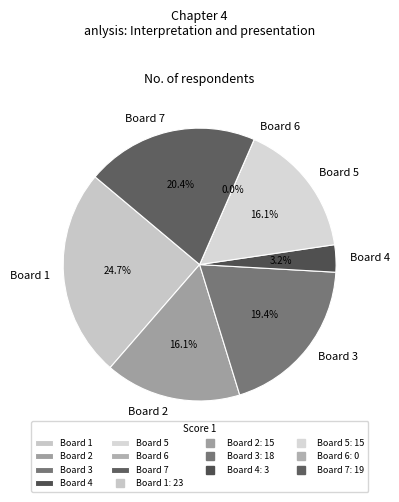

True or false: Board 3 accounts for 31% of the total.

False